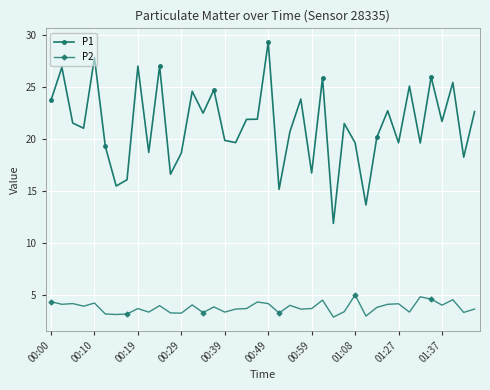

What is the smallest value displayed?

2.9